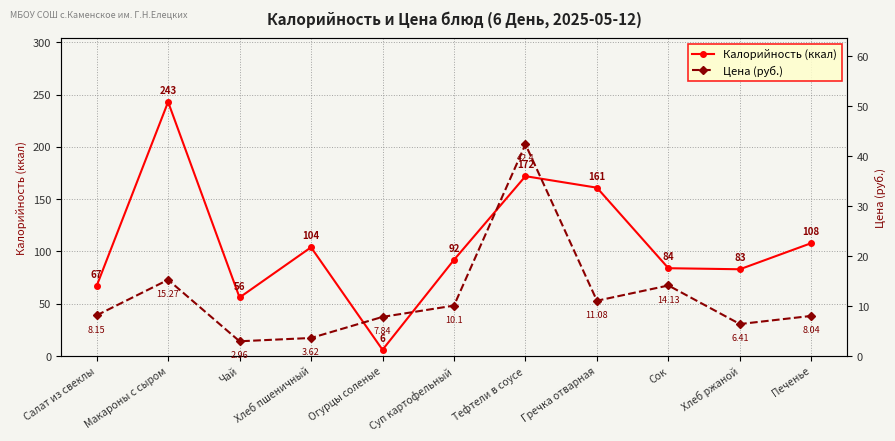

List the series in order of their peak value, lowest first.

Цена (руб.), Калорийность (ккал)